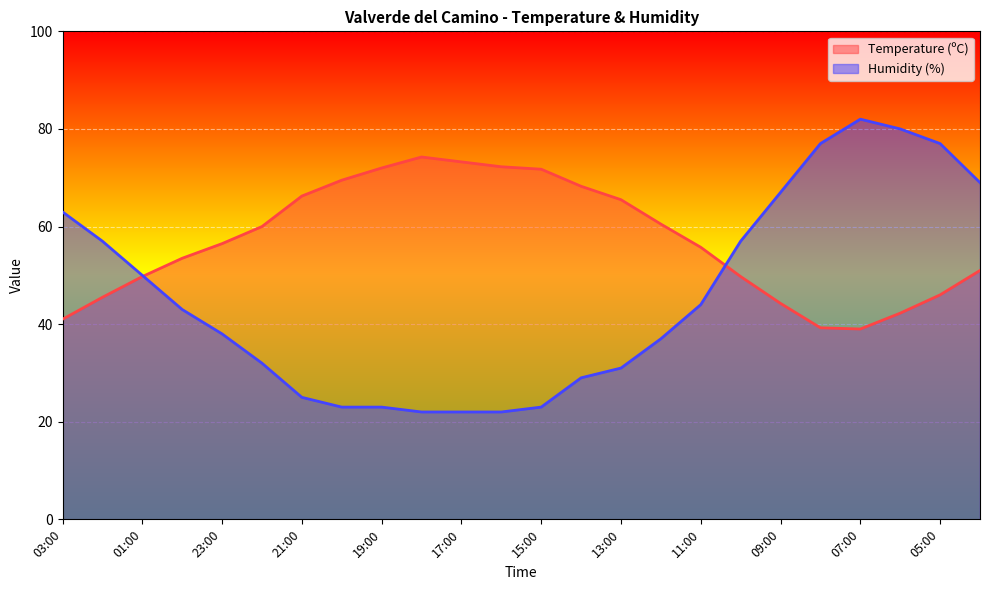

Reading right to left, what are all the values shown in this chart?

Temperature (ºC): 04:00=51.0	05:00=46.0	06:00=42.2	07:00=39.0	08:00=39.2	09:00=44.2	10:00=49.7	11:00=55.8	12:00=60.5	13:00=65.5	14:00=68.2	15:00=71.8	16:00=72.2	17:00=73.2	18:00=74.2	19:00=72.0	20:00=69.5	21:00=66.2	22:00=60.0	23:00=56.5	00:00=53.5	01:00=49.7	02:00=45.5	03:00=41.0
Humidity (%): 04:00=69.0	05:00=77.0	06:00=80.0	07:00=82.0	08:00=77.0	09:00=67.0	10:00=57.0	11:00=44.0	12:00=37.0	13:00=31.0	14:00=29.0	15:00=23.0	16:00=22.0	17:00=22.0	18:00=22.0	19:00=23.0	20:00=23.0	21:00=25.0	22:00=32.0	23:00=38.0	00:00=43.0	01:00=50.0	02:00=57.0	03:00=63.0